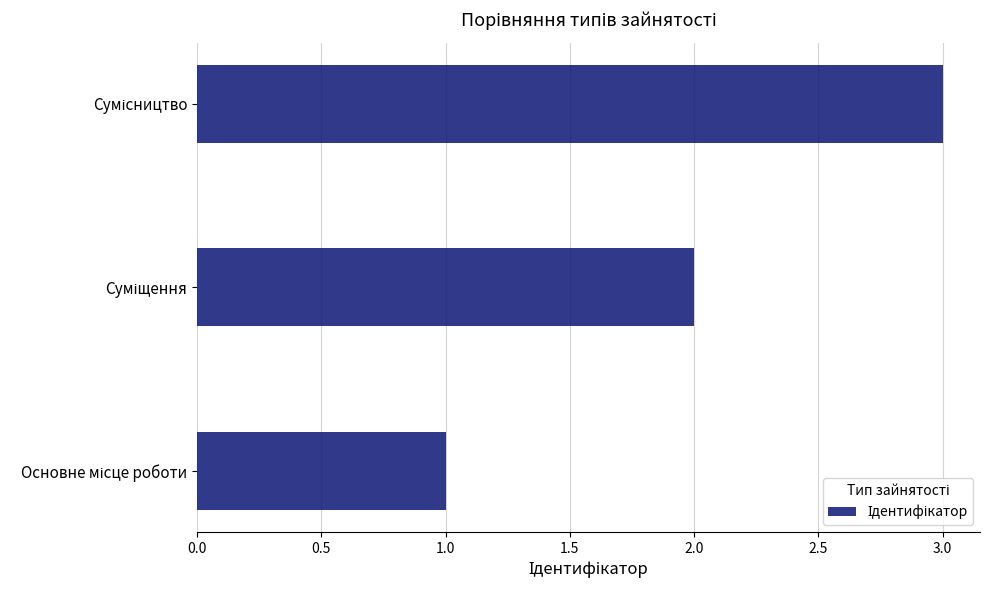

What is the sum of all values?

6